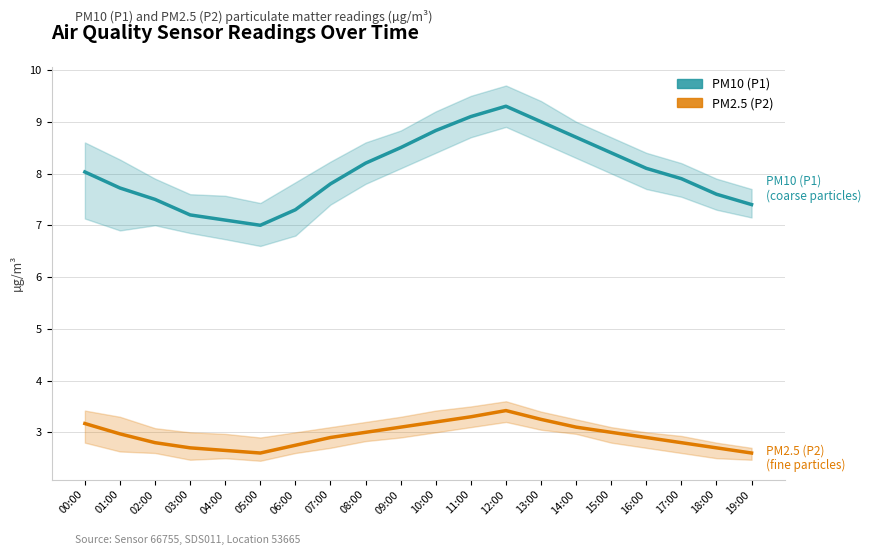

Is it true that PM10 (P1) equals 7.5 at 02:00?

True